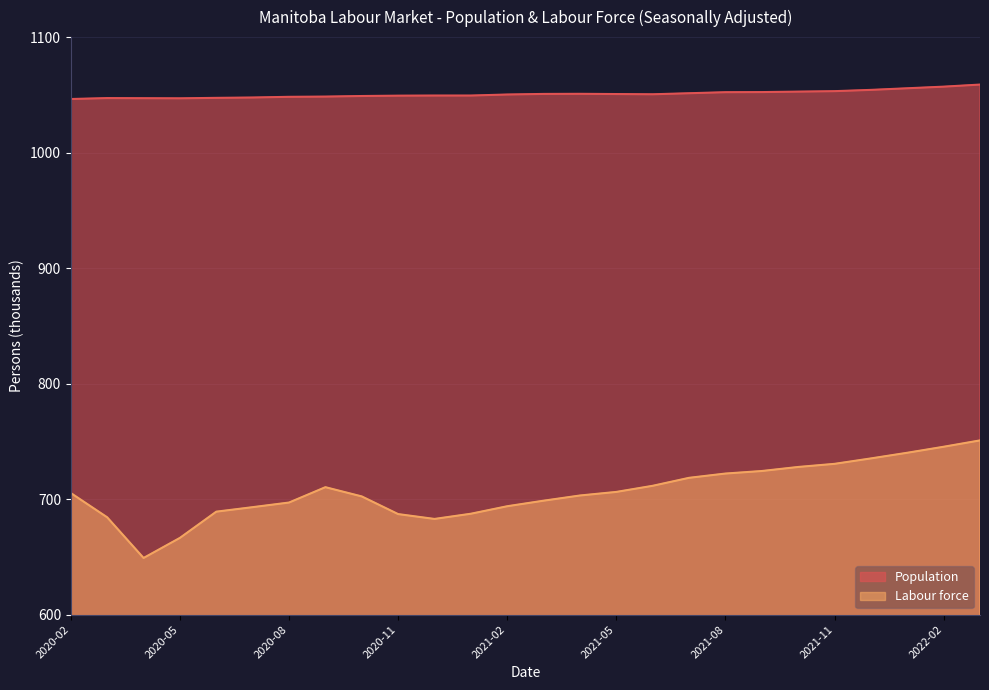

Which series has the largest total across all categories?

Population